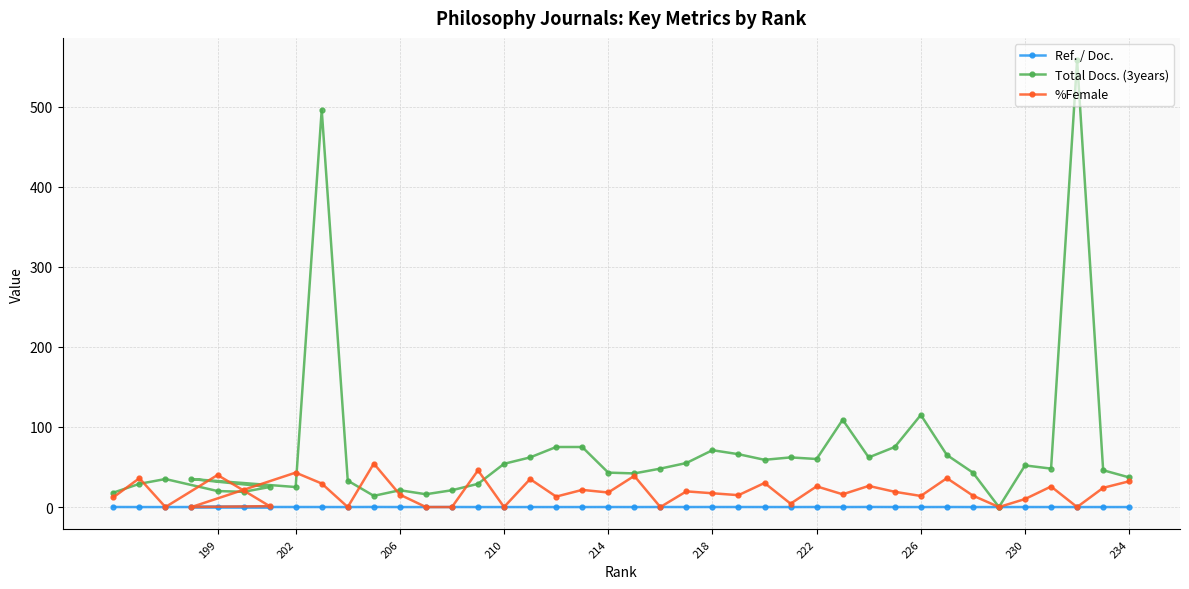

Is the value of Ref. / Doc. at 199 greater than the value of %Female at 206?

No